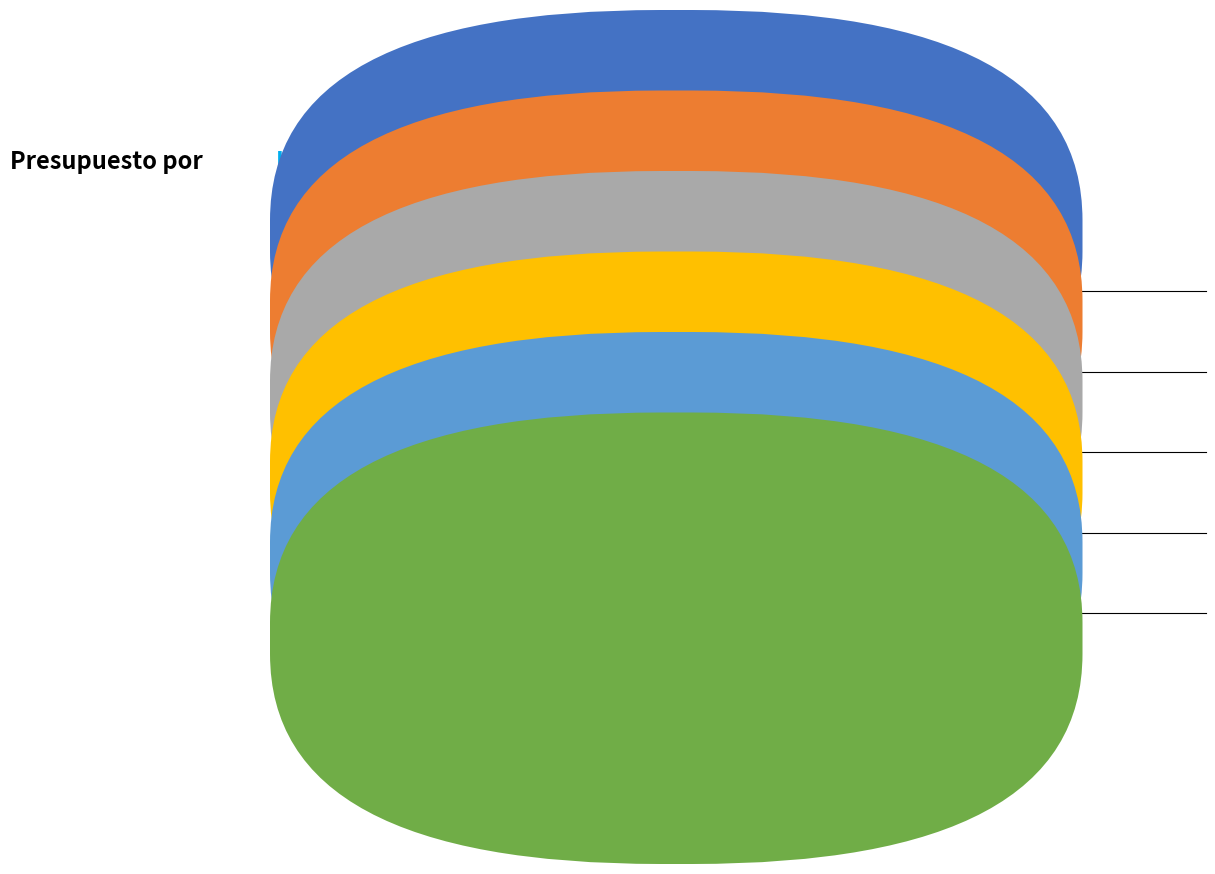

Is there any slice that represents more than half of the pie?

No